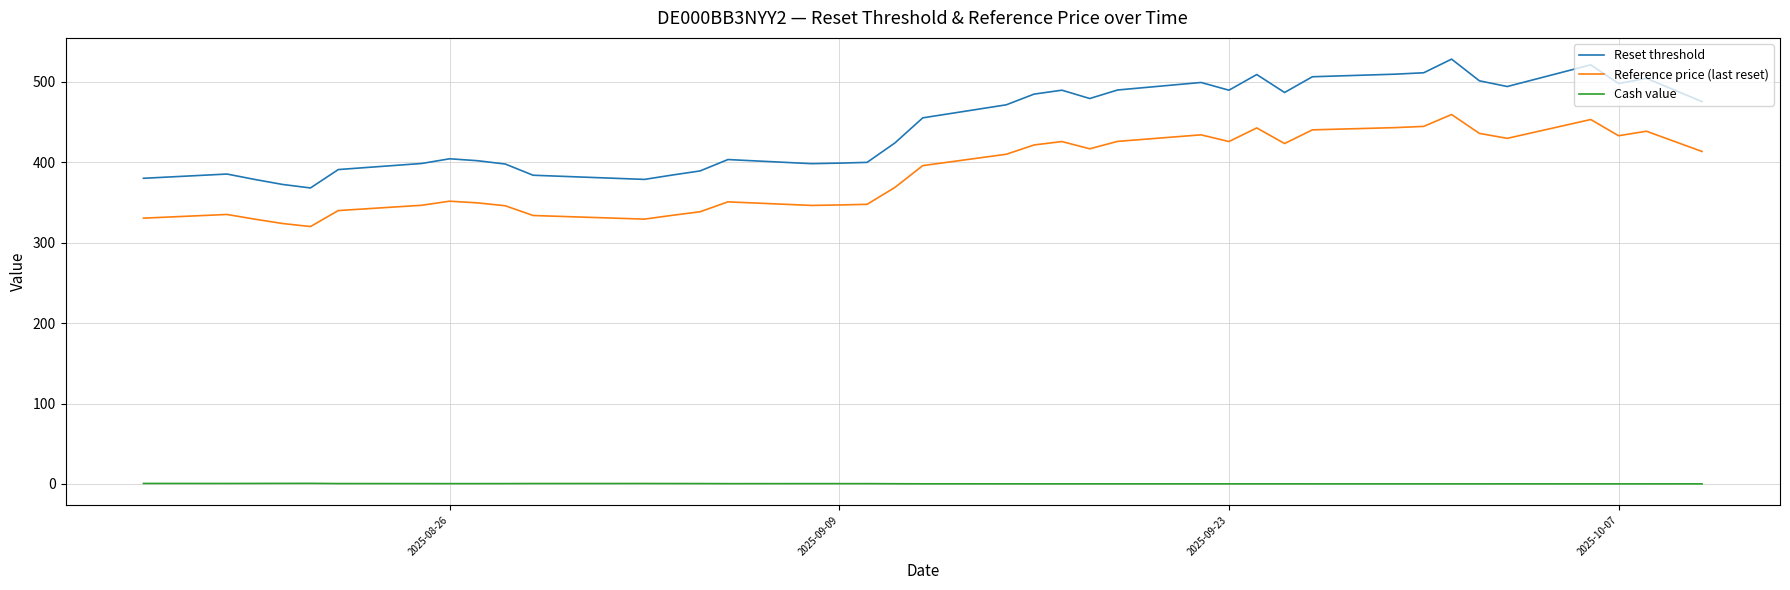

Rank the series by their maximum value, from highest to lowest.

Reset threshold, Reference price (last reset), Cash value